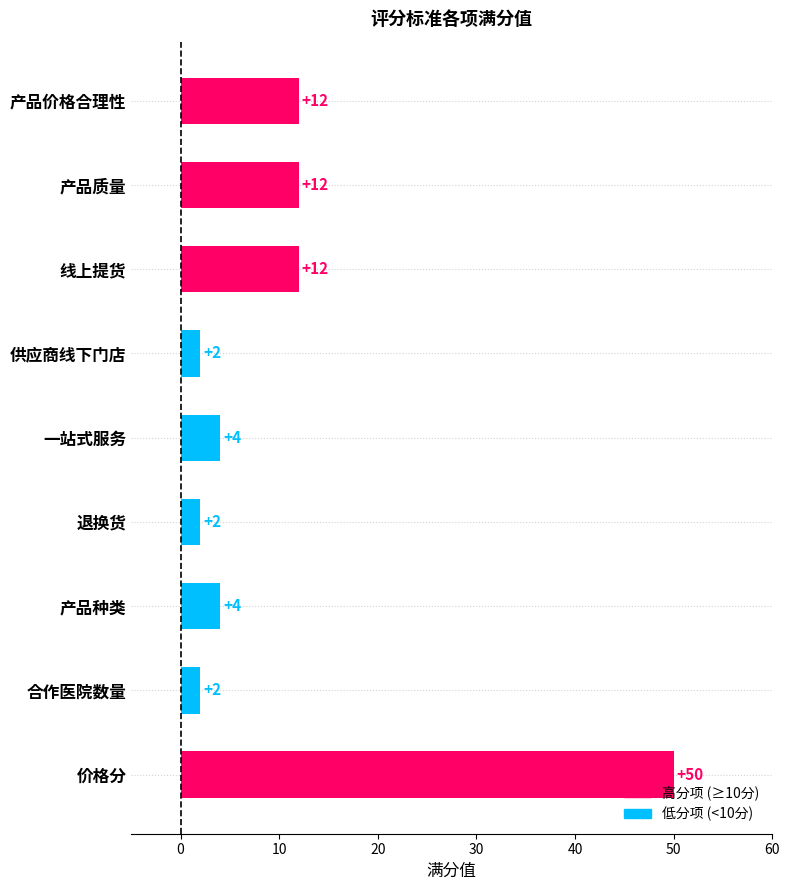

What is the sum of the values at 合作医院数量 and 价格分?

52